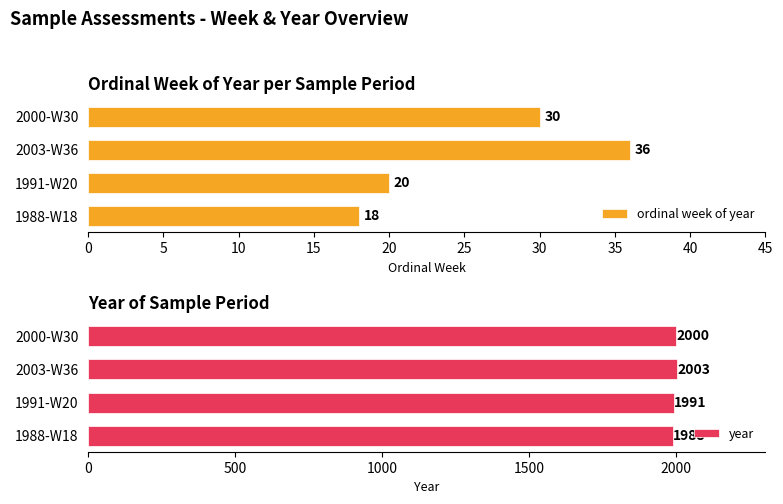

Is it true that ordinal week of year equals 4 at 1988-W18?

False